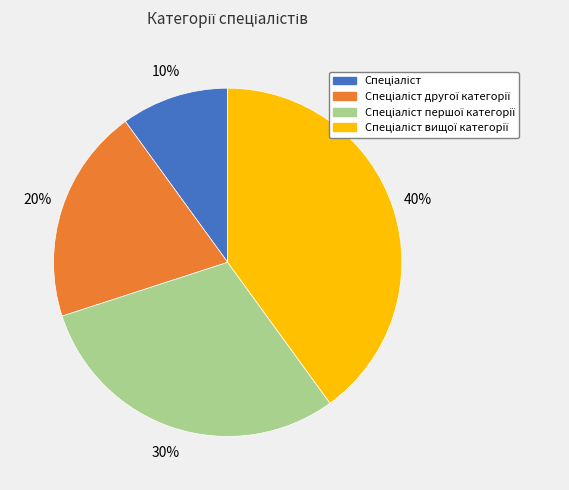

To the nearest percent, what is the average slice percentage?

25%